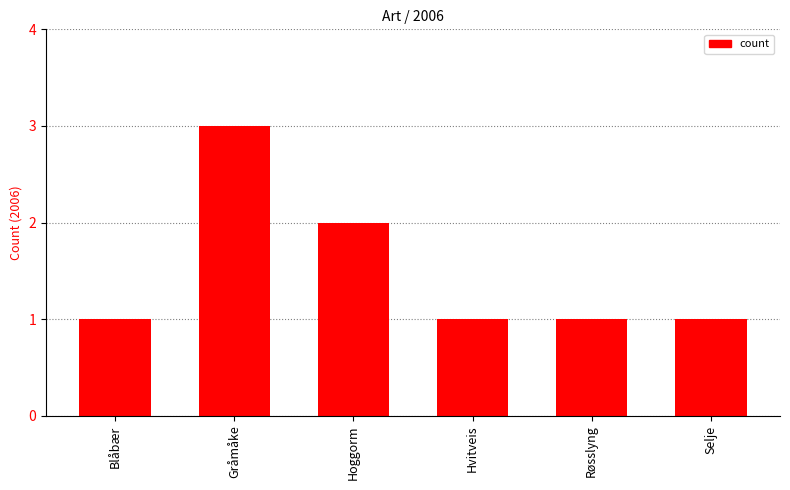

Approximately how many times larger is the value at Hoggorm compared to Røsslyng?

2.0